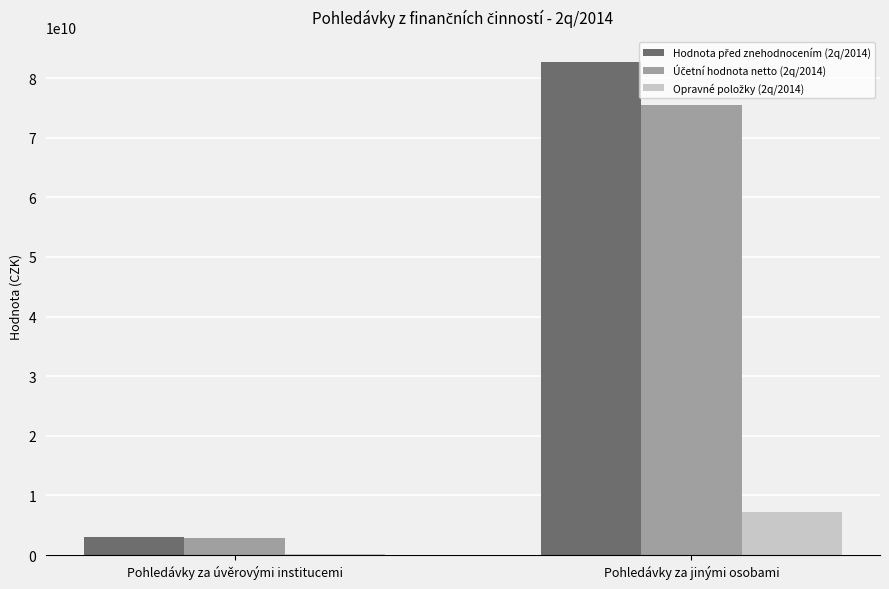

Are the bars grouped side by side (vs. stacked)?

Yes